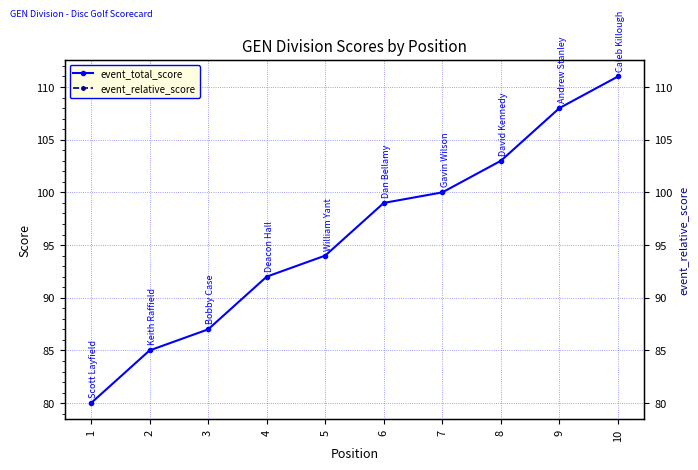

How many data points does each series have?

10